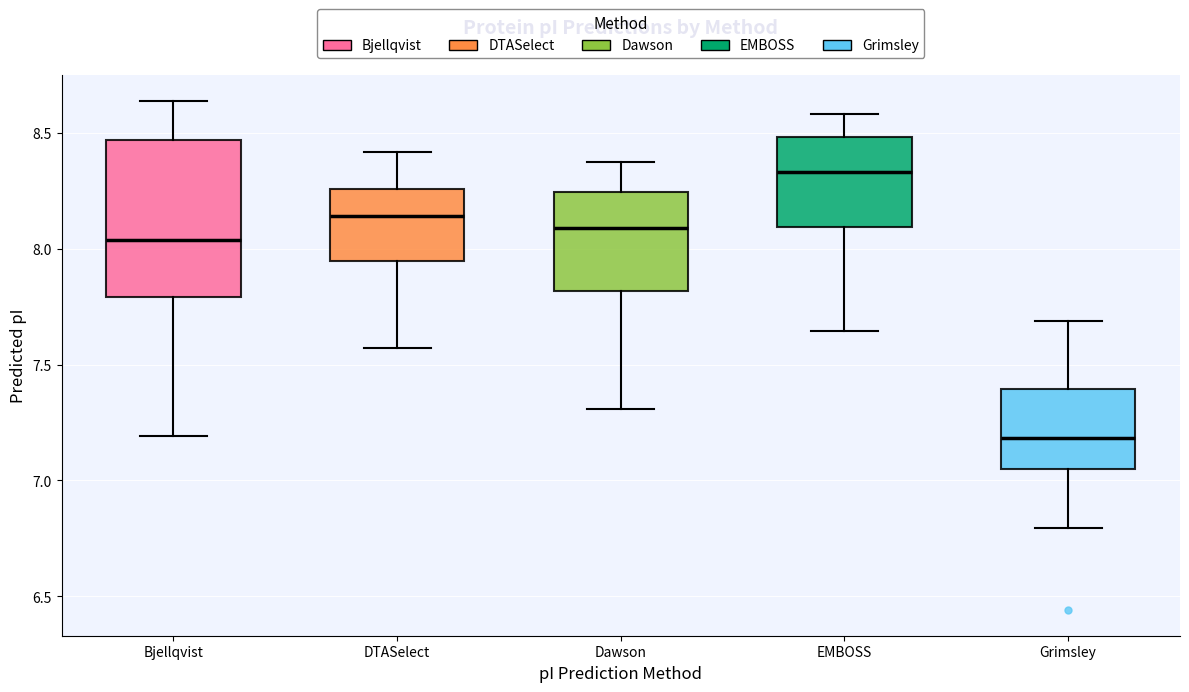

Reading left to right, transcribe this box plot: for each box, give where its median line is, the range the box spans, and where its two whiskers end, as read against the y-axis. The values are not printed on the chart, so give them approximately, as read against the axis.

Bjellqvist: median 8.05, box 7.80 to 8.45, whiskers 7.20 to 8.65
DTASelect: median 8.15, box 7.95 to 8.25, whiskers 7.55 to 8.40
Dawson: median 8.10, box 7.80 to 8.25, whiskers 7.30 to 8.40
EMBOSS: median 8.35, box 8.10 to 8.50, whiskers 7.65 to 8.60
Grimsley: median 7.20, box 7.05 to 7.40, whiskers 6.80 to 7.70